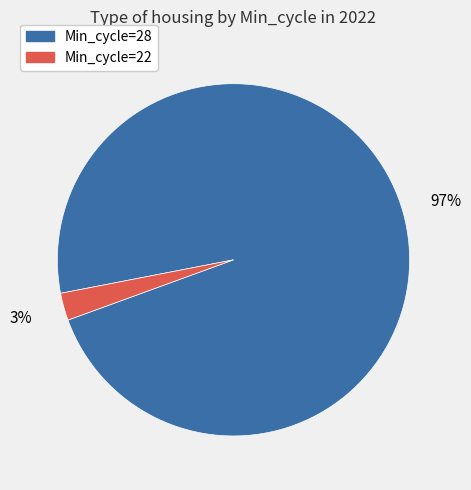

To the nearest percent, what portion does Min_cycle=28 represent?

97%